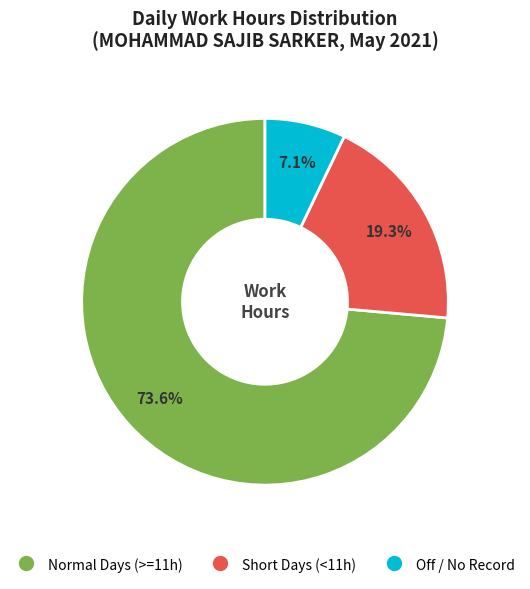

Is there a majority slice in this chart?

Yes